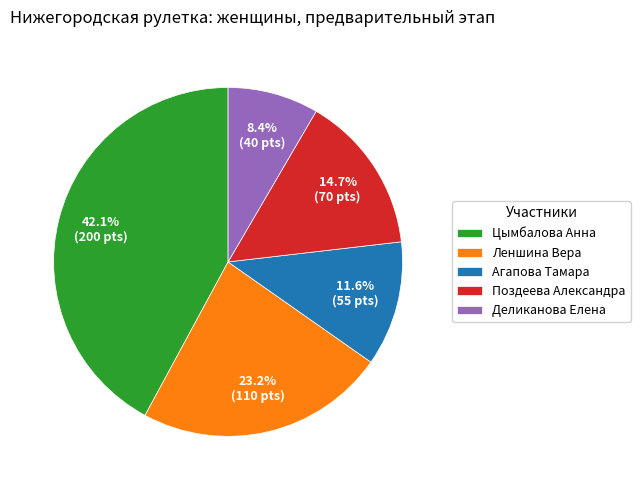

To the nearest percent, what is the combined percentage of Леншина Вера and Поздеева Александра?

38%